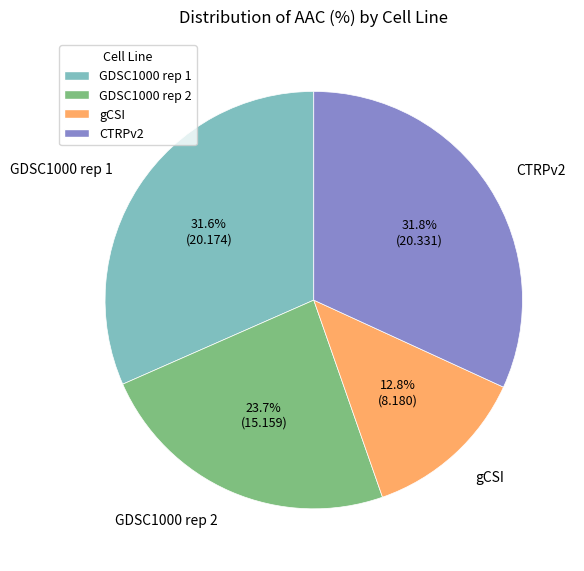

How many segments does this pie chart have?

4